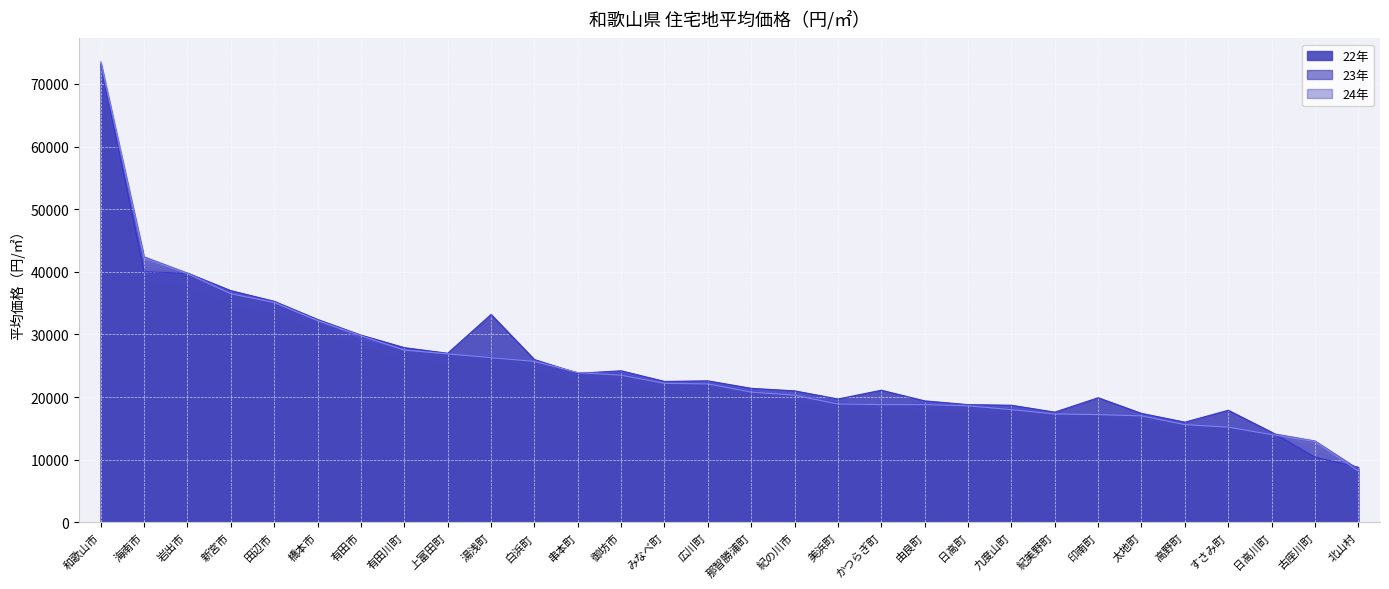

At how many categories does at least one series exceed 39166?

3